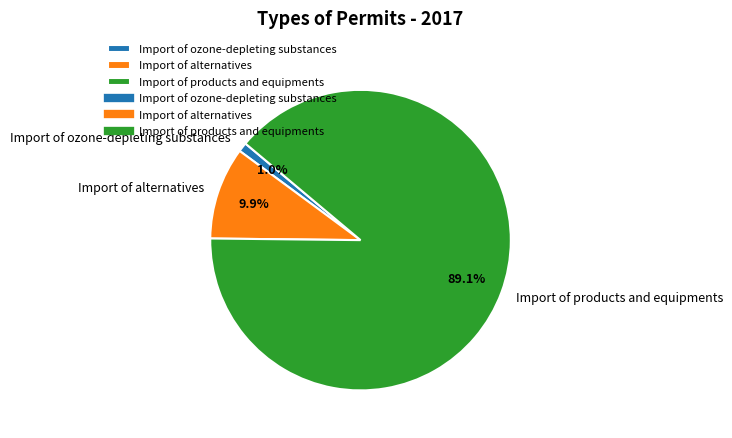

Is it true that Import of ozone-depleting substances is 1% of the pie?

True